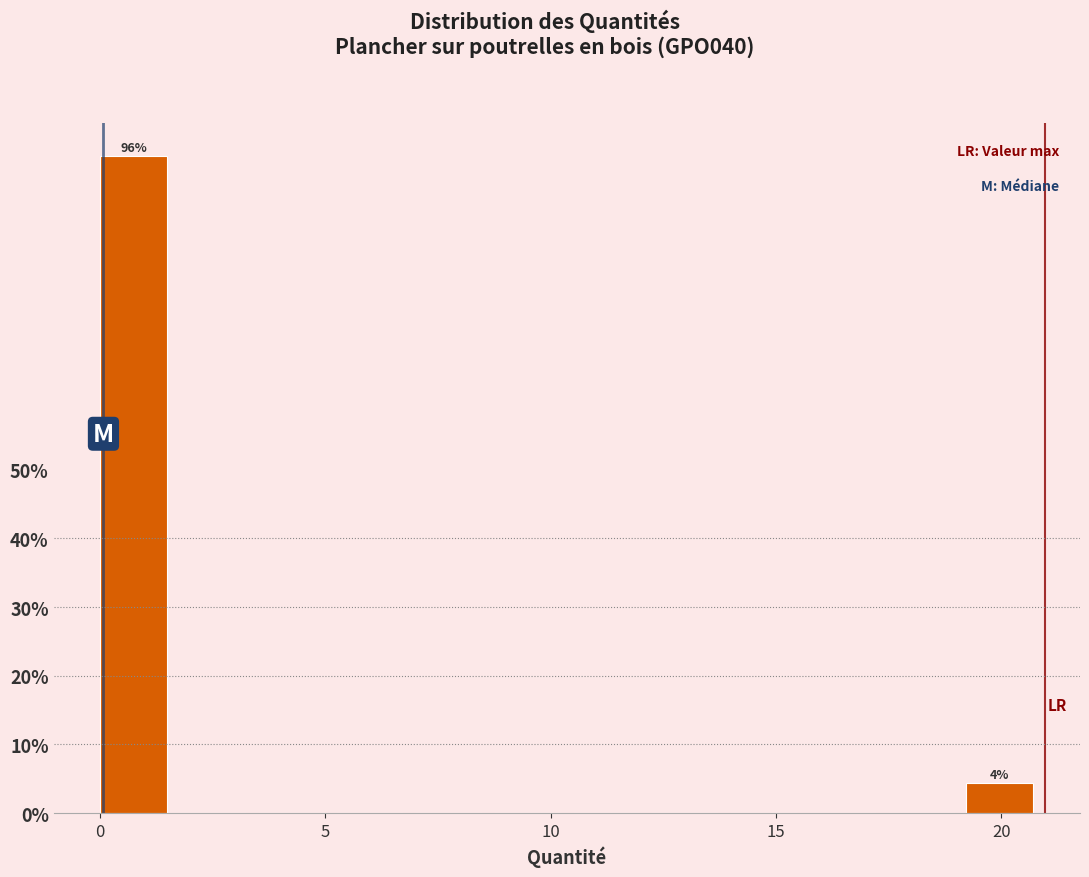

Around what value on the x-axis is the tallest bar? Give the approximate position of its centre, as read against the axis.

0.5